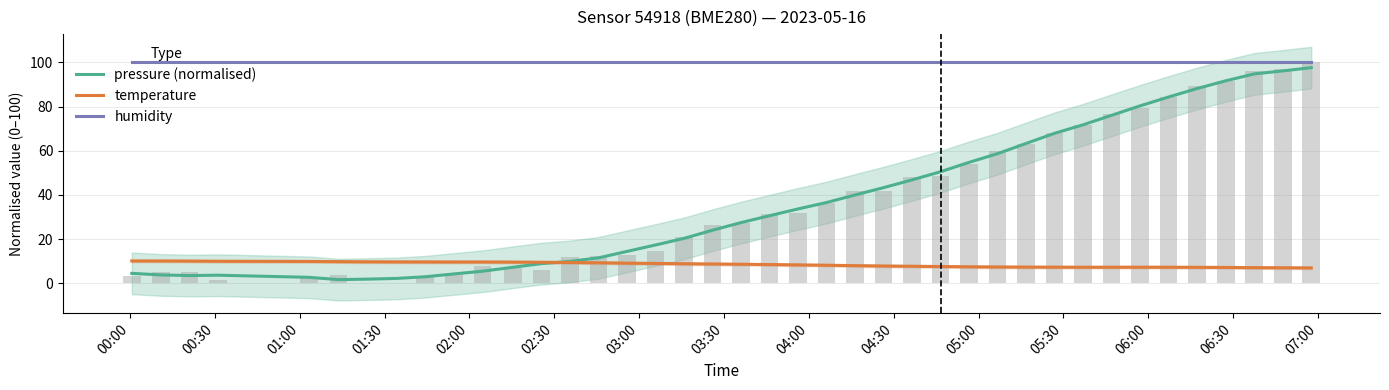

Which series has the largest total across all categories?

humidity